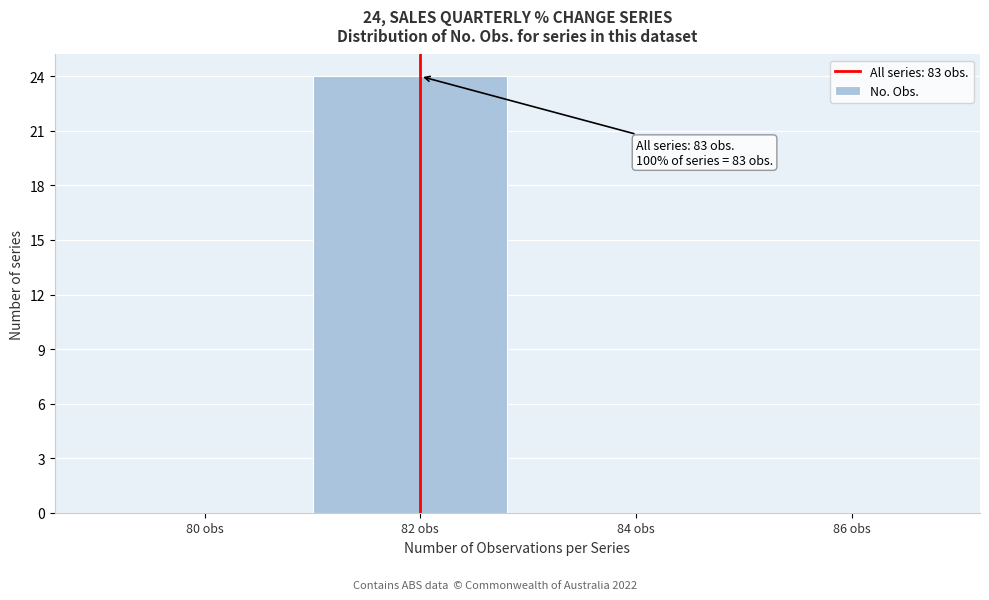

Reading left to right, list all the values displayed in this chart.

80 obs=0	82 obs=24	84 obs=0	86 obs=0